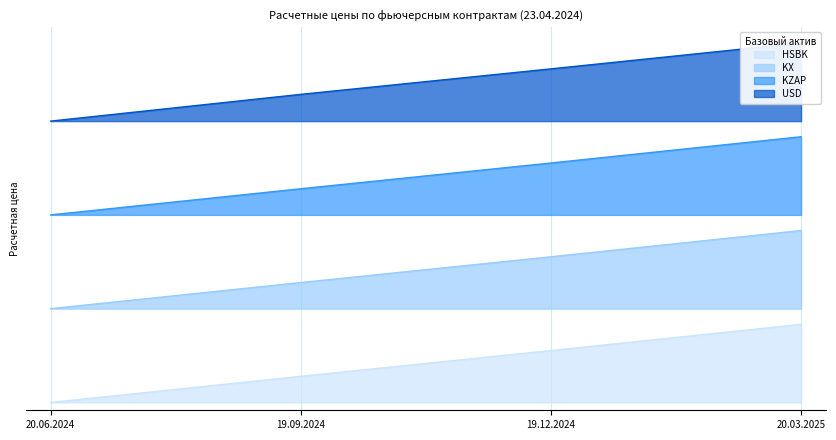

What is the total value across all series at 19.12.2024?

9.9